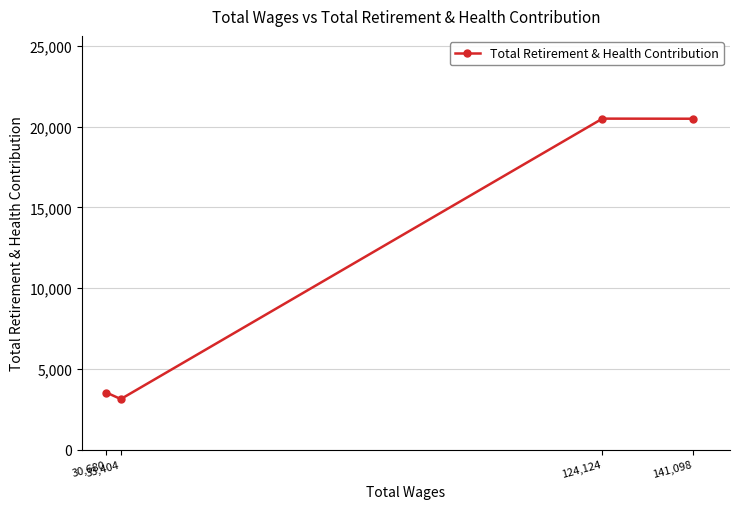

What is the change in value from 33,404 to 30,680?

+405